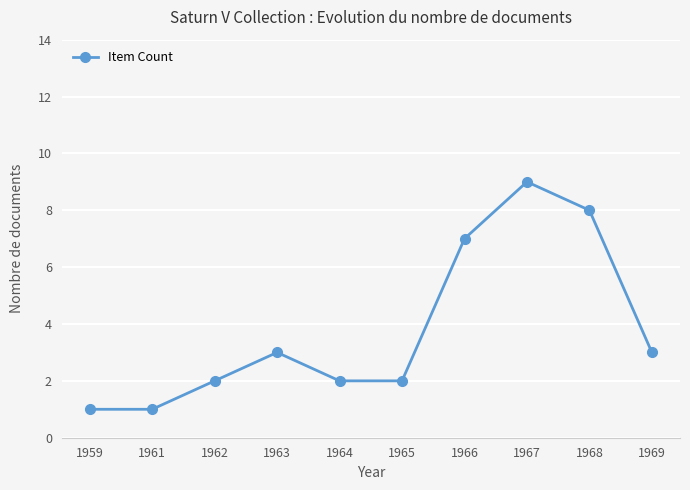

What is the difference between the maximum and minimum values?

8